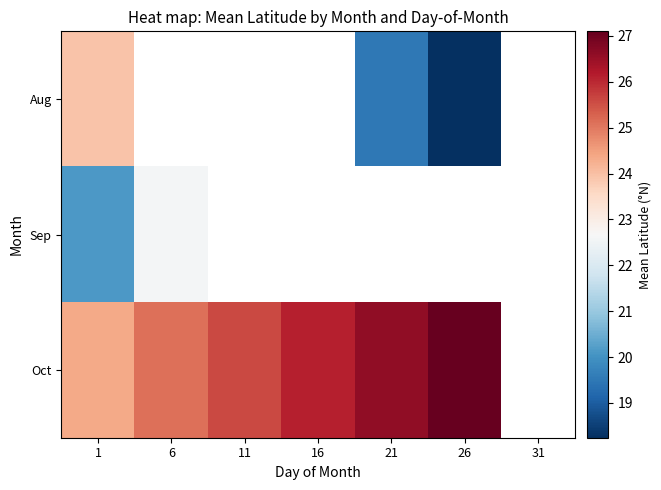

What is the difference between the maximum and minimum values in the Oct series?

2.8